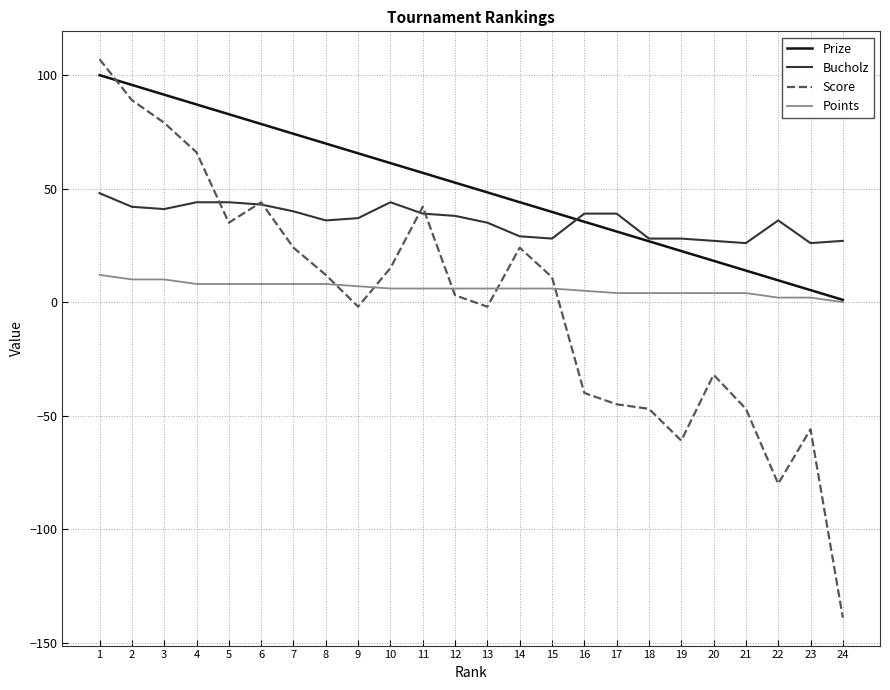

What is the smallest value displayed?

-139.0